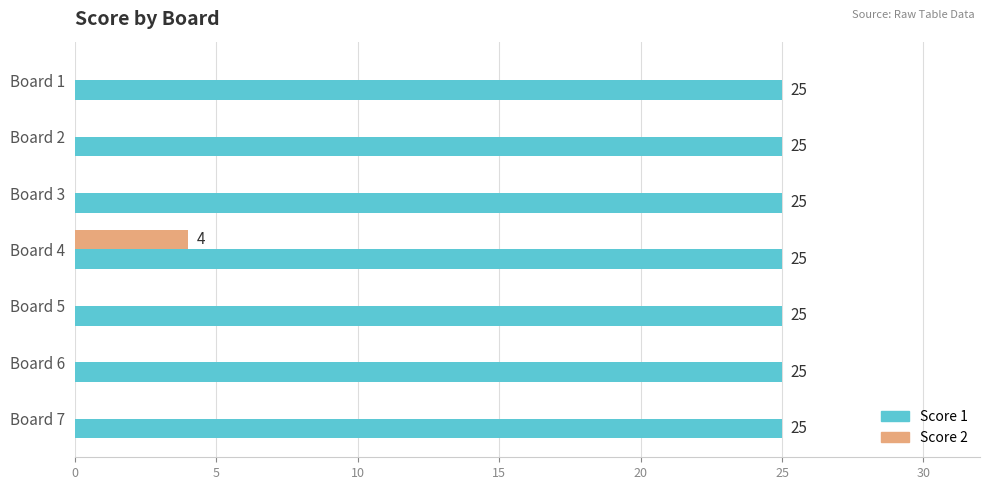

Which series has the largest total across all categories?

Score 1